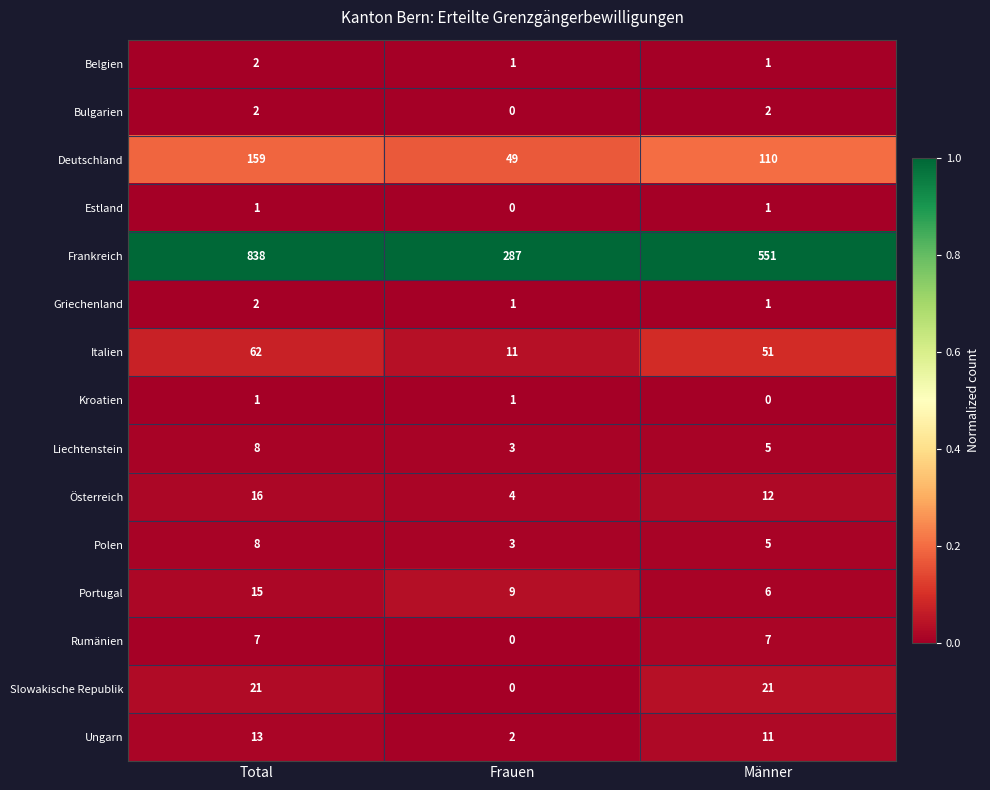

What is the difference between the Frankreich values at Männer and Frauen?

264